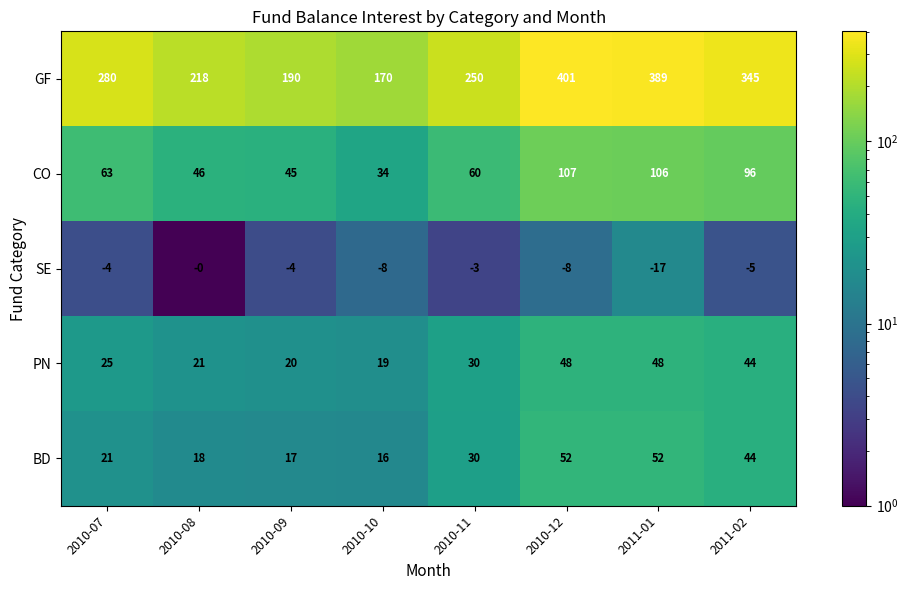

Where is BD nearest to the value 34?

2010-11